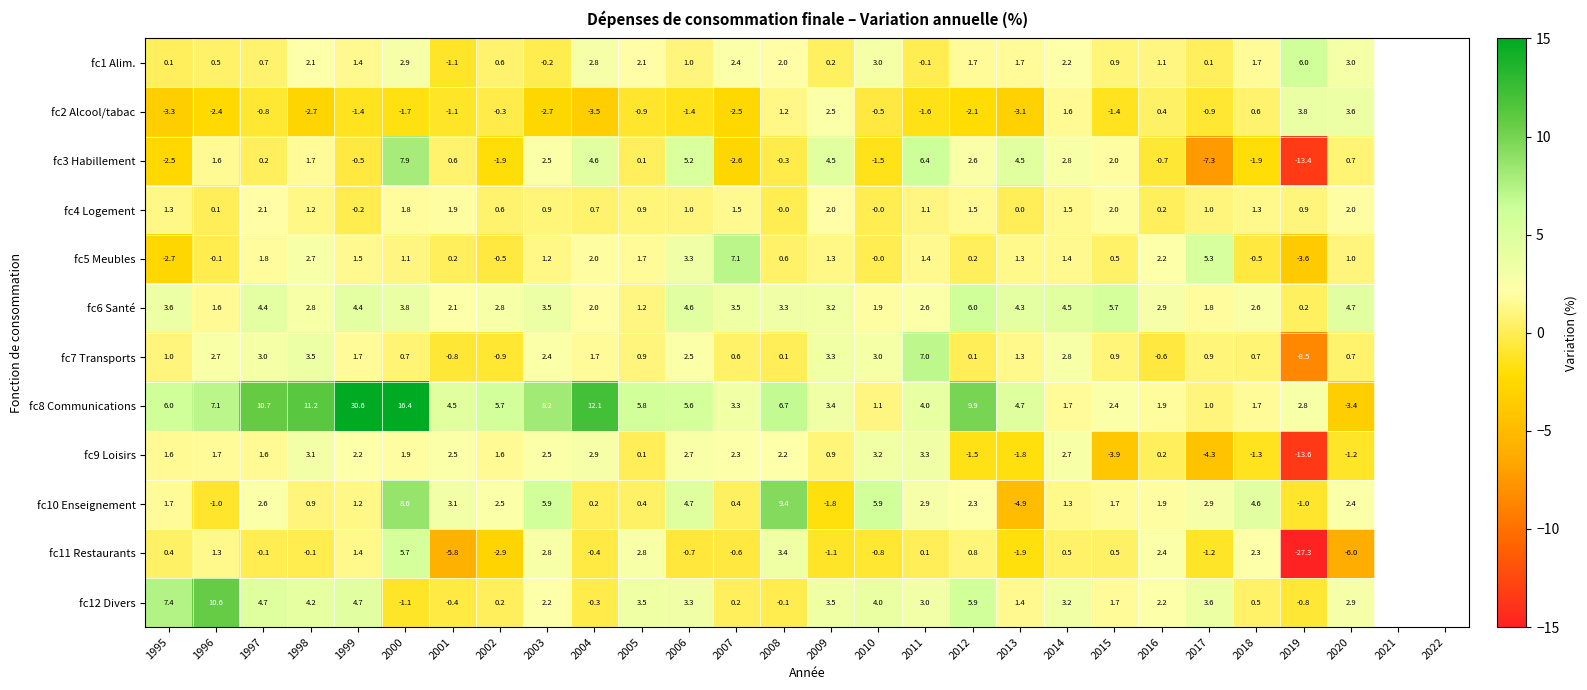

Where does the fc9 Loisirs series first go above 1?

1995